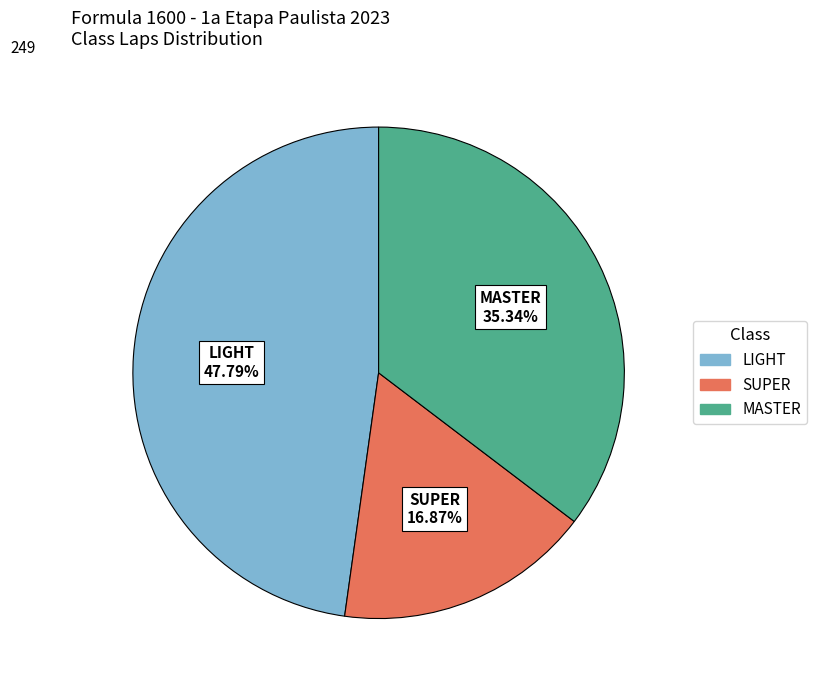

To the nearest percent, what is the difference between the largest and smallest slice percentages?

31%